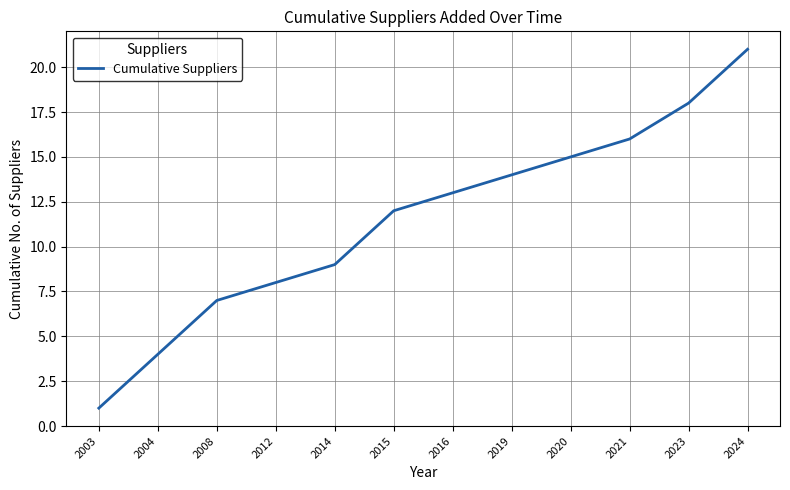

Is it true that the value at 2023 is 32?

False